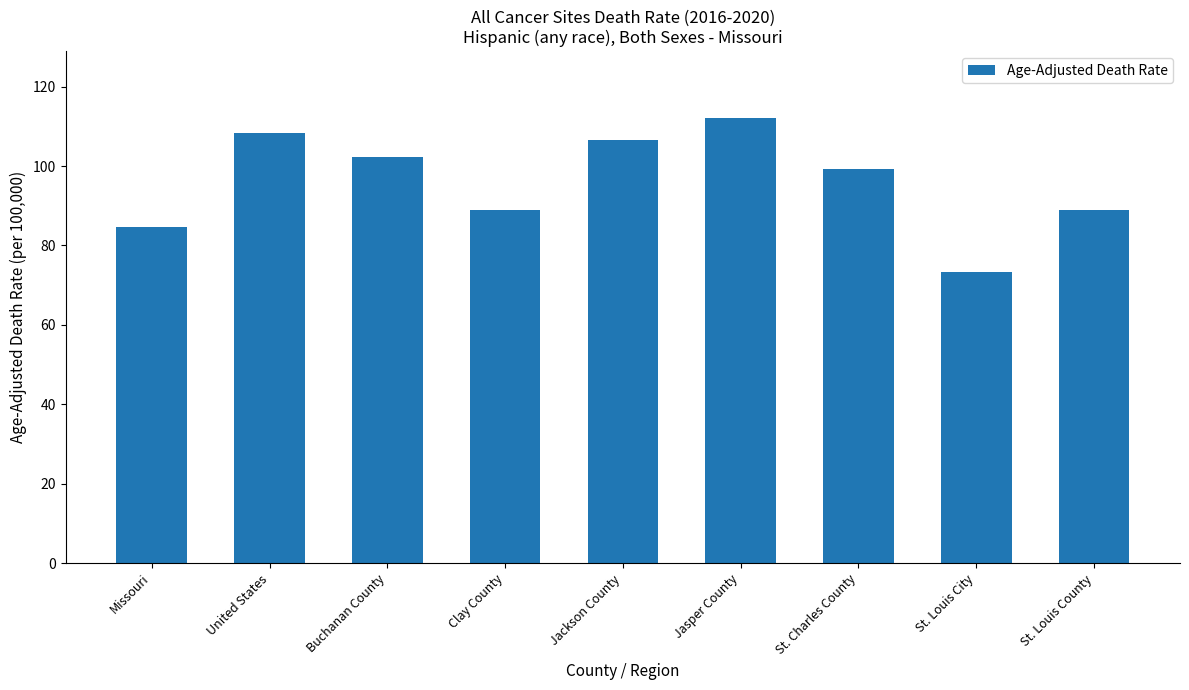

What is the difference between the second highest and second lowest values?

23.5